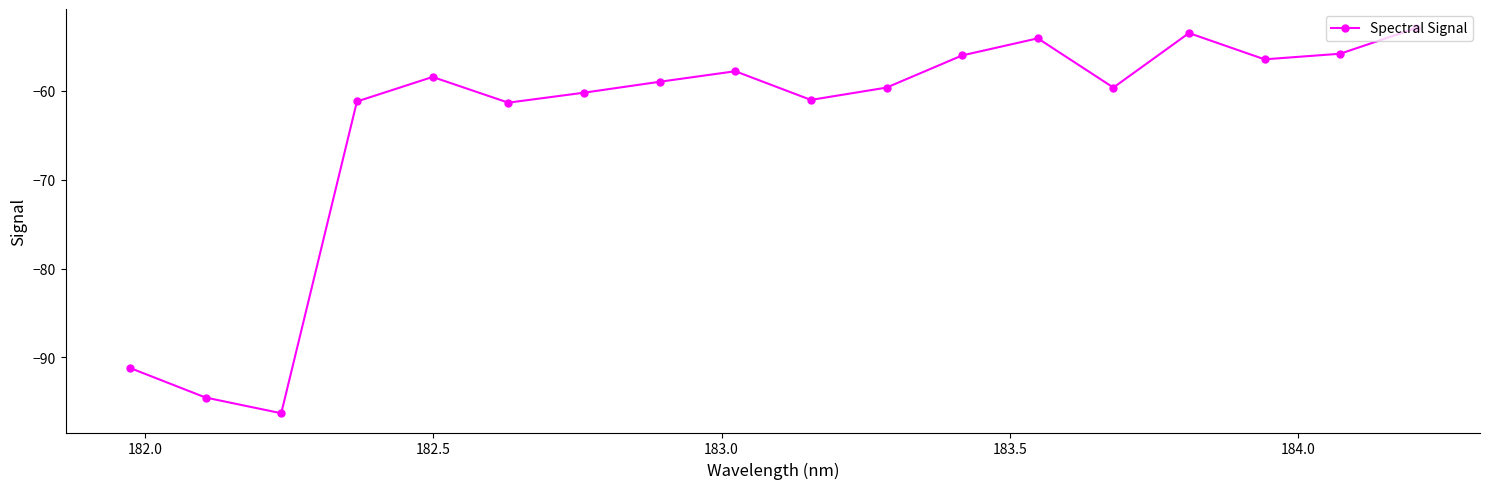

What is the value of the 17th point from the left?

-55.8